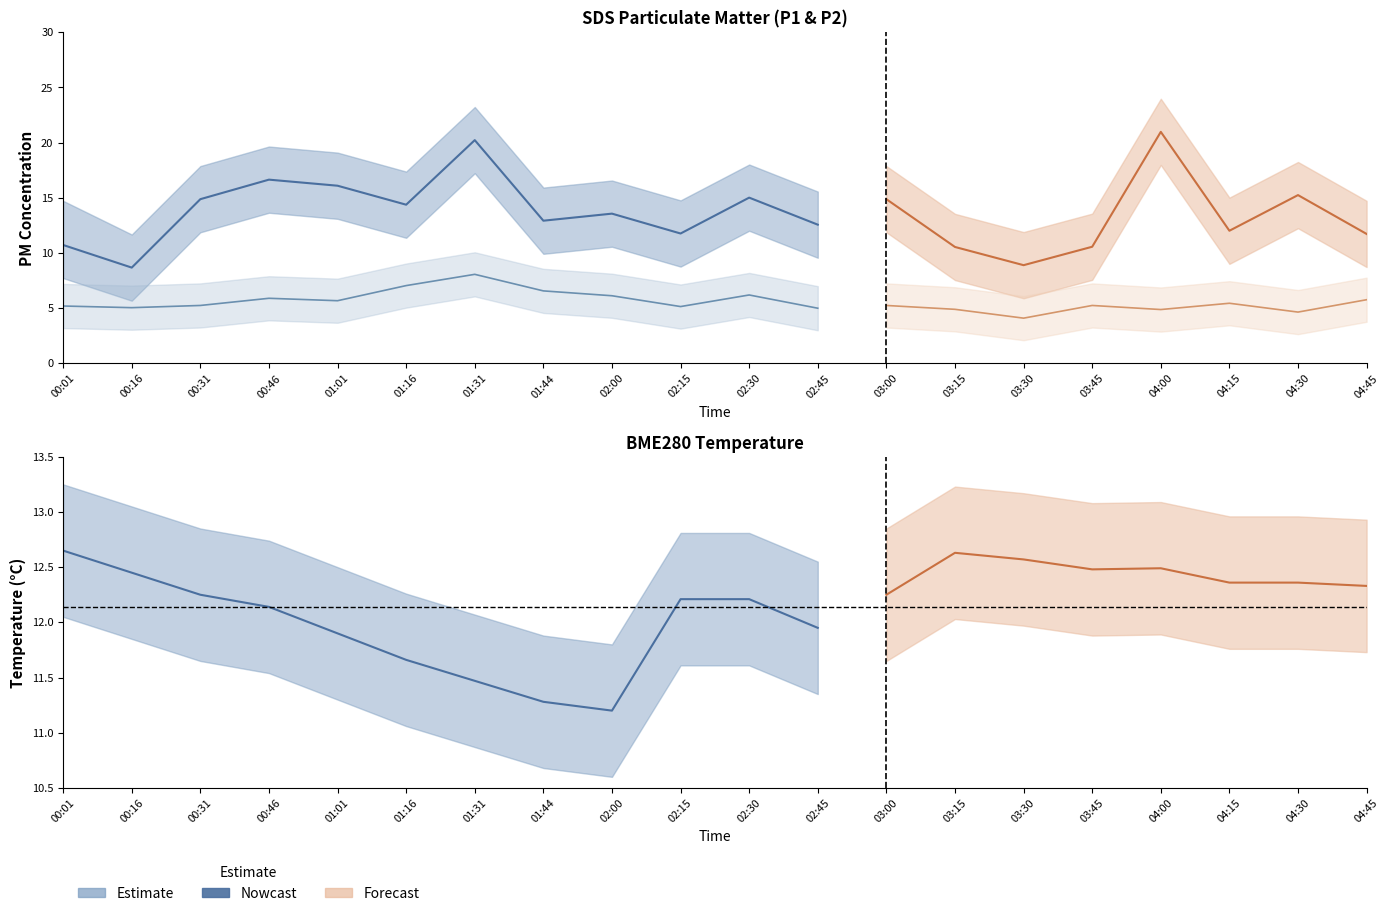

Which series has the largest range (max minus min)?

SDS_P1